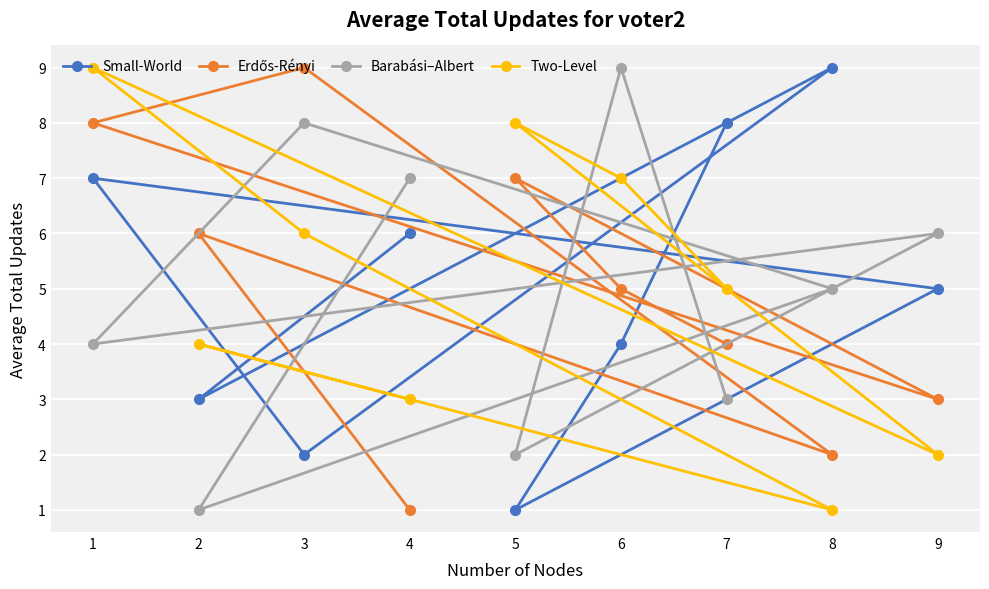

What is the spread (max minus min) of values at 5?

7